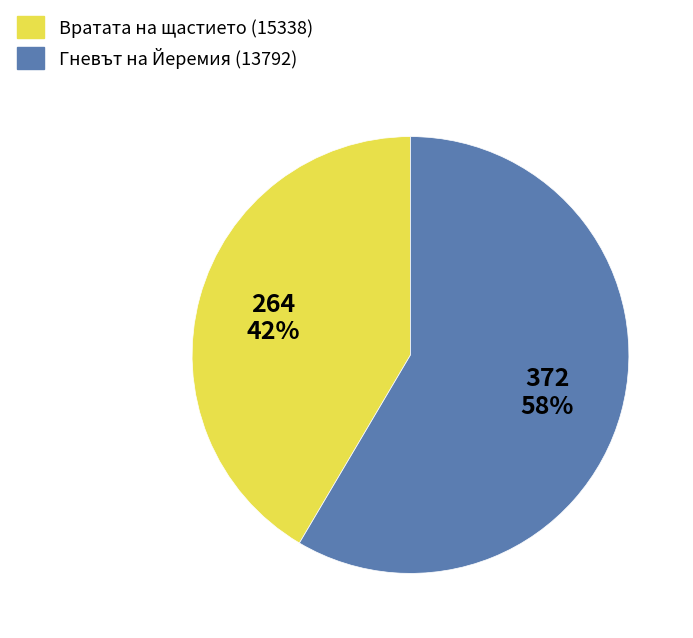

What is the ratio of the value at Вратата на щастието (15338) to the value at Гневът на Йеремия (13792)?

0.7